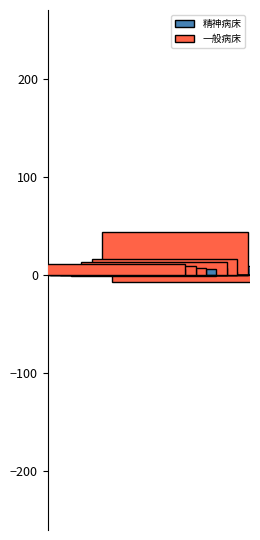

Rank the series at 横浜市保健所 from highest to lowest value.

精神病床, 一般病床